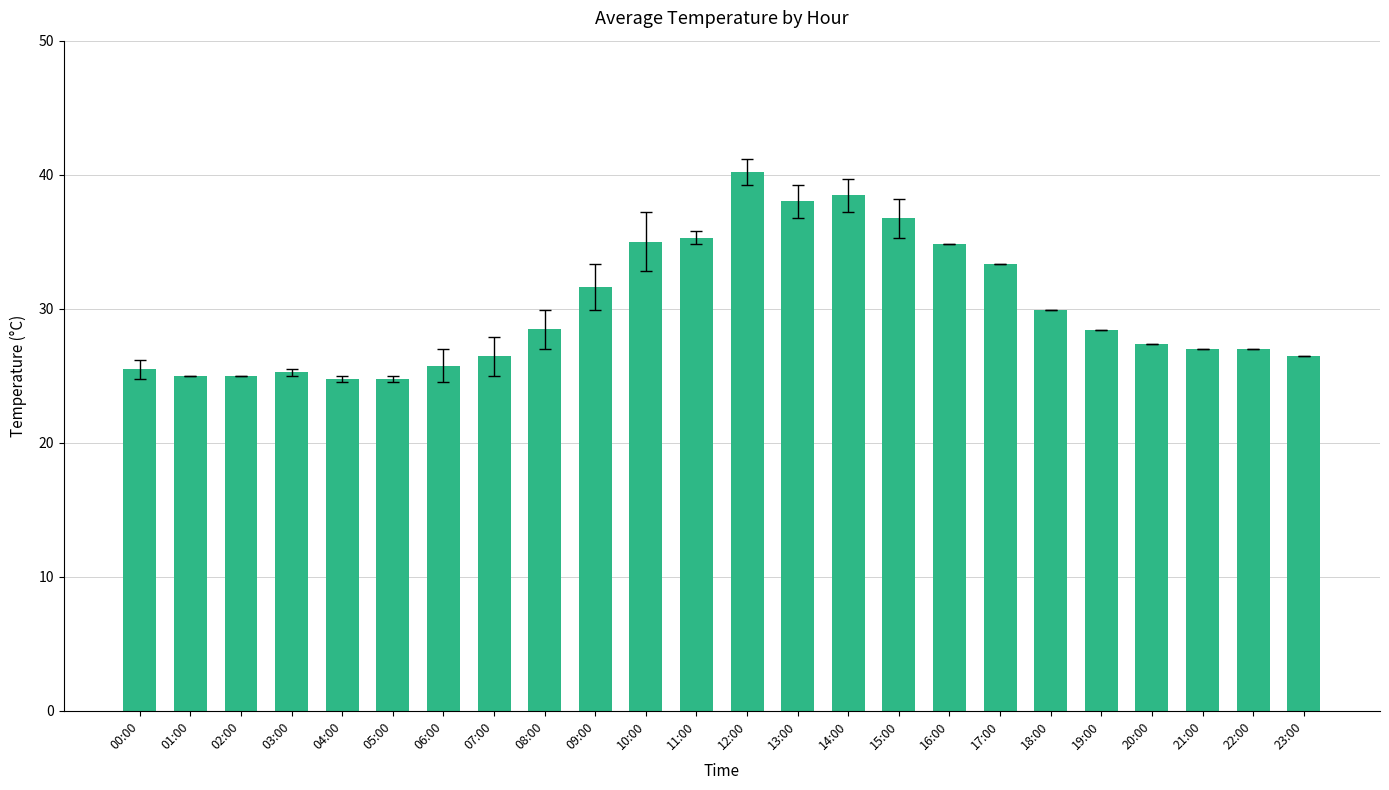

Is it true that the value at 01:00 is 25.0?

True